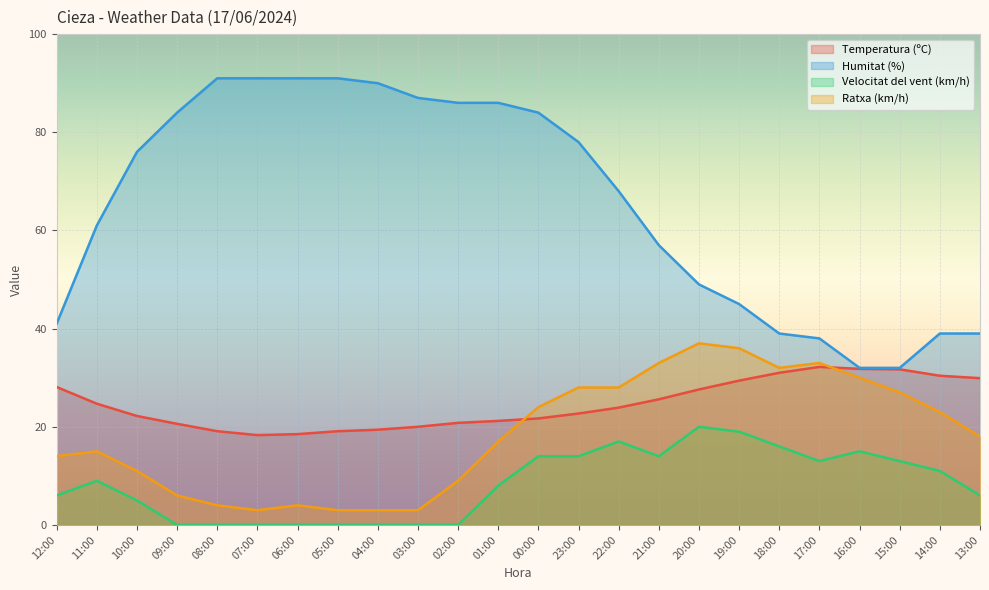

Which has a higher value, 13:00 or 17:00?

17:00